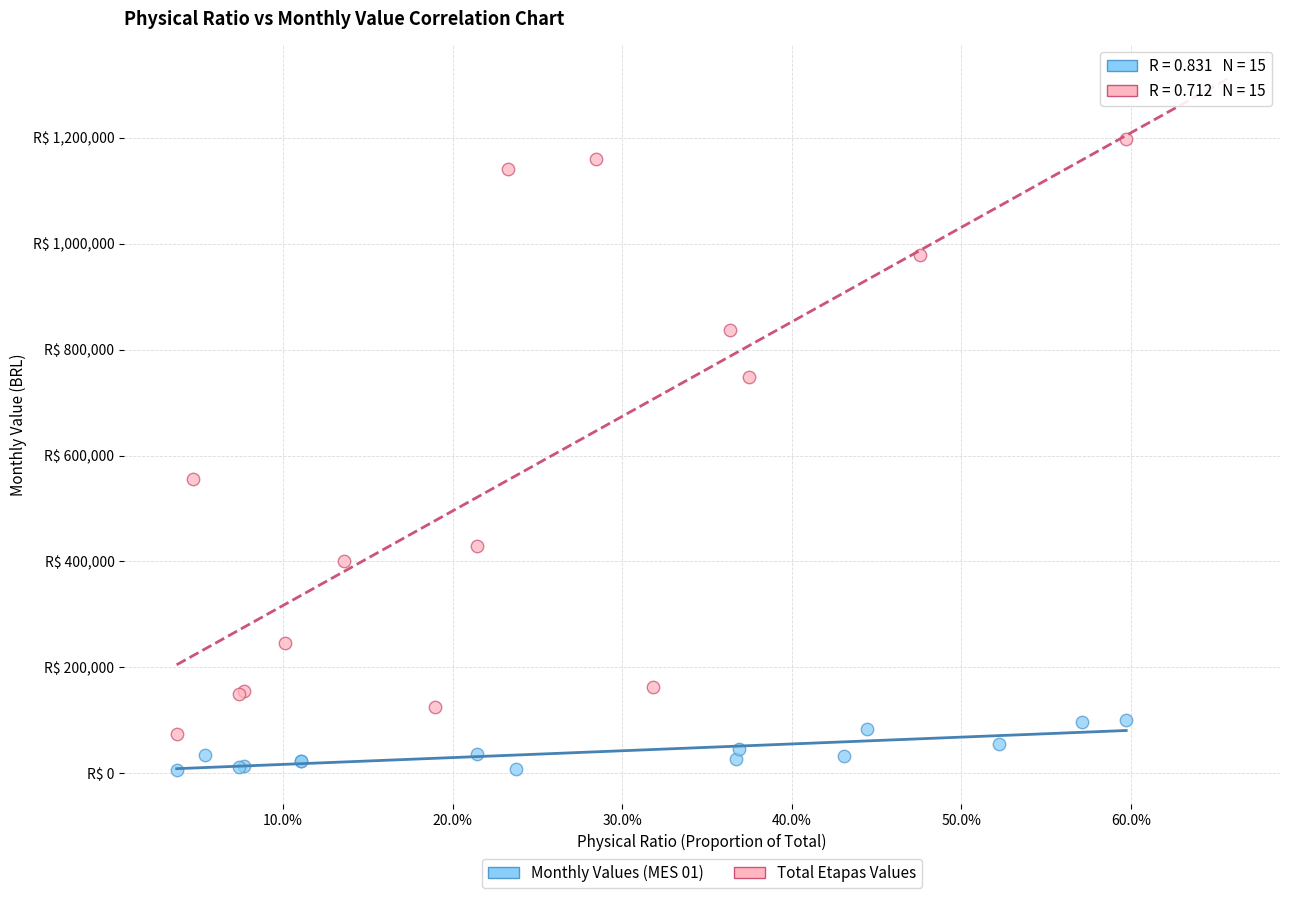

Which series has the largest Y range (max minus min)?

Total Etapas Values